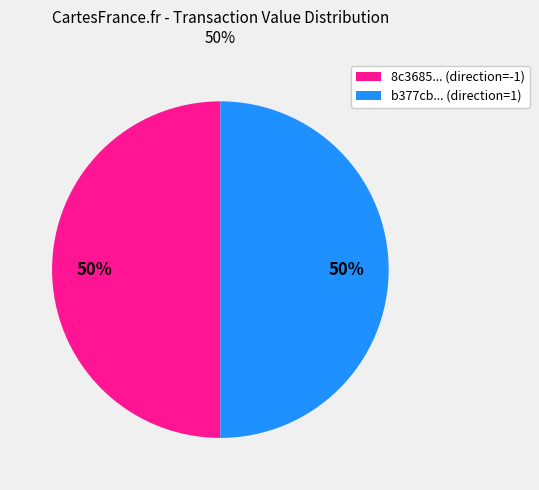

To the nearest percent, what is the average slice percentage?

50%